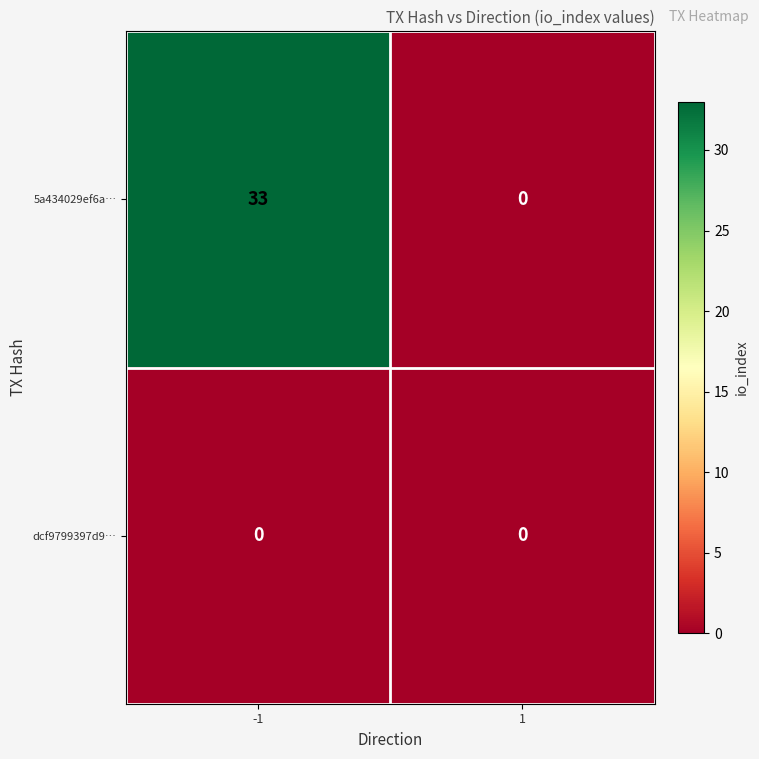

What is the difference between the highest and lowest values at -1?

33